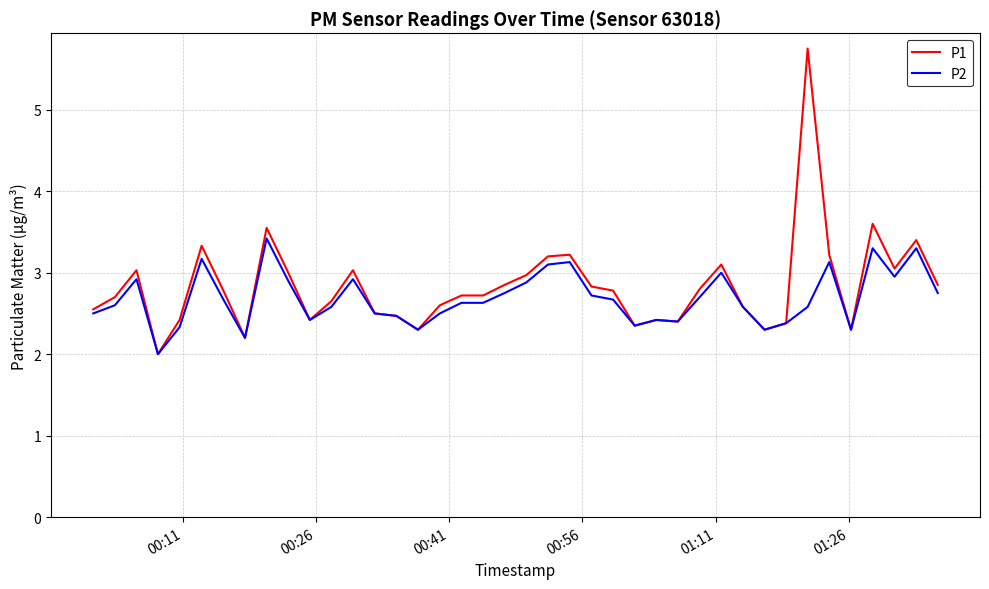

What is the minimum value for P2?

2.0